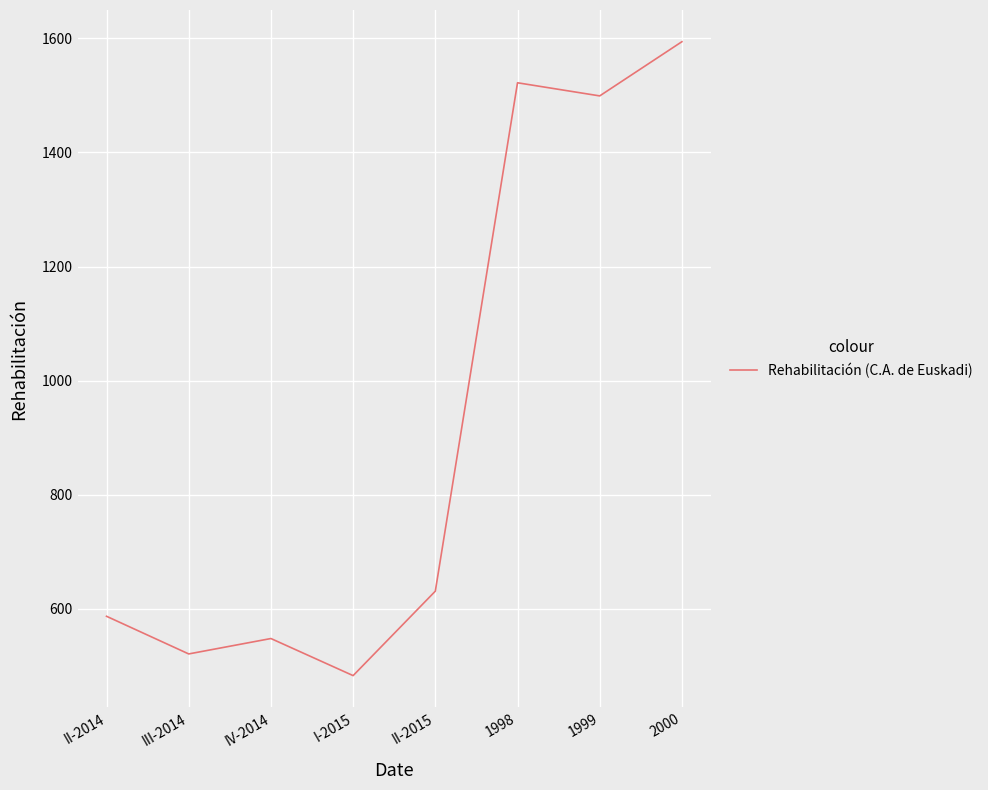

True or false: the data has more than 0 interior local peaks.

True